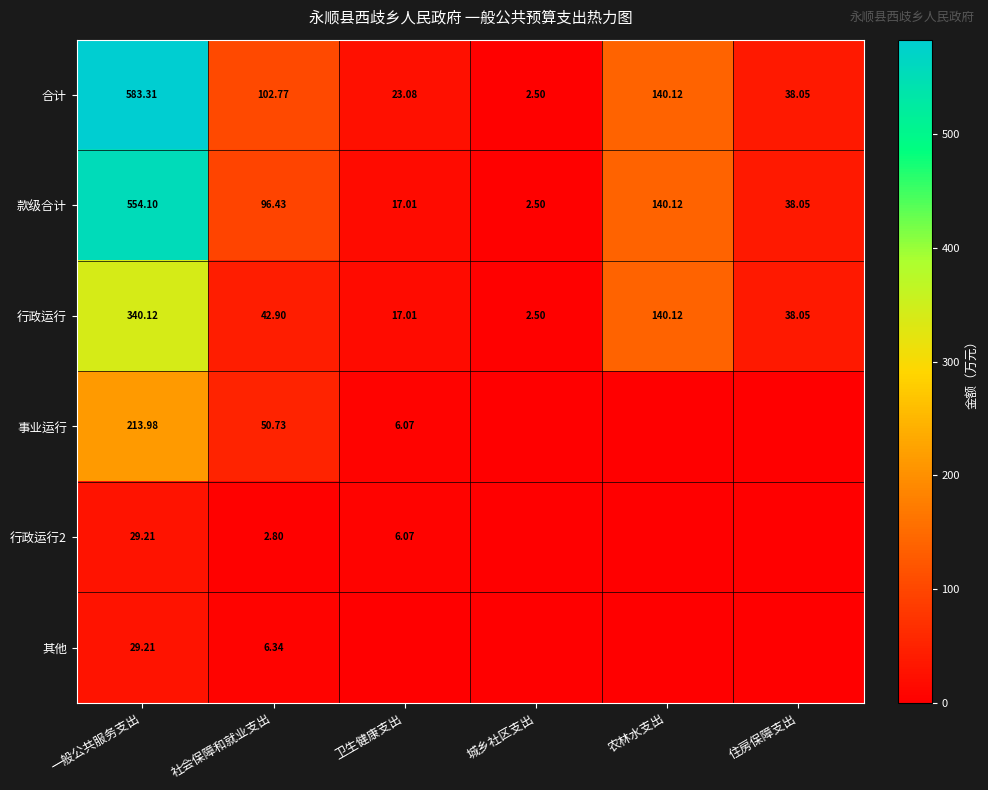

At which label is 行政运行 closest to 171?

农林水支出